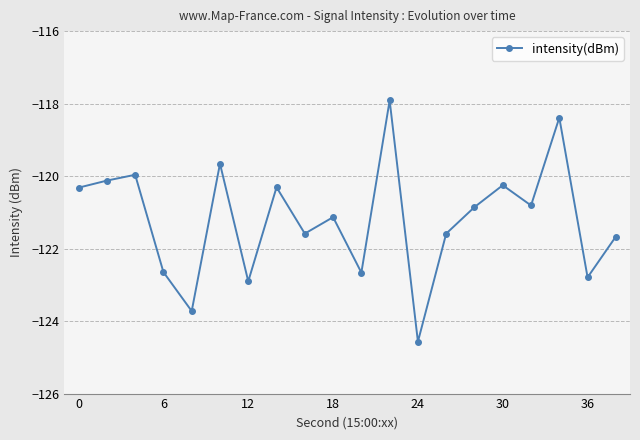

What is the difference between the second highest and second lowest values?

5.3